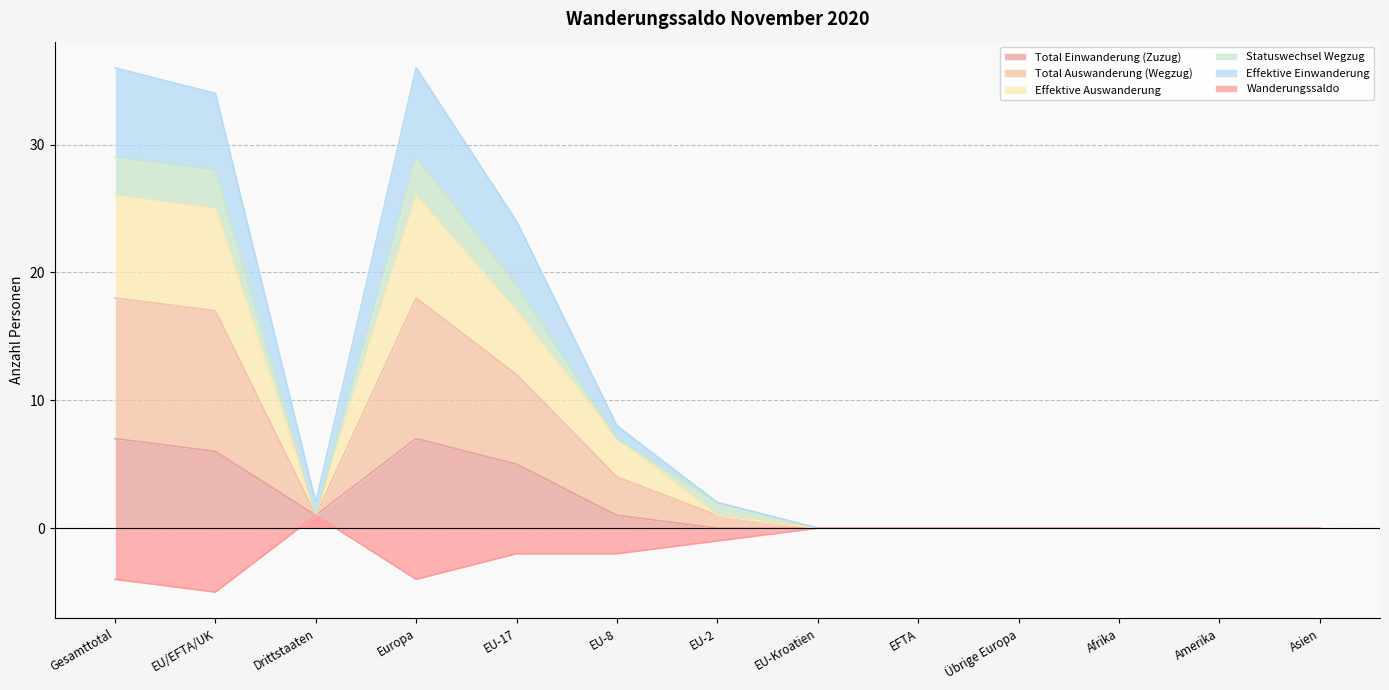

Where is Effektive Auswanderung nearest to the value 13?

EU-17